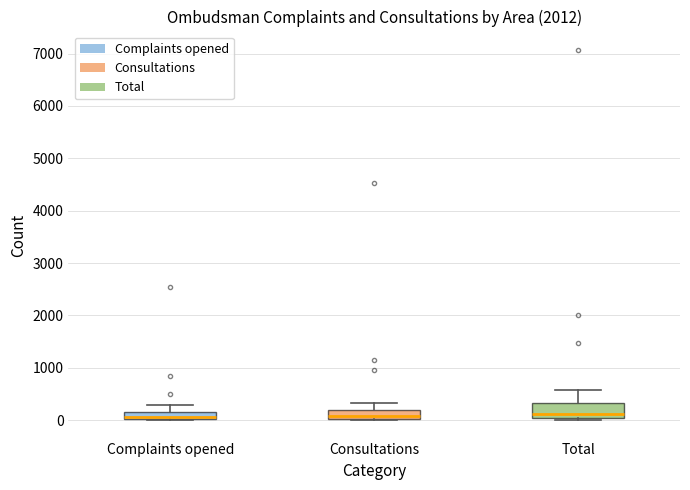

Where does the upper whisker of the box for Total end on the y-axis? The values are not printed on the chart, so give them approximately, as read against the axis.

600